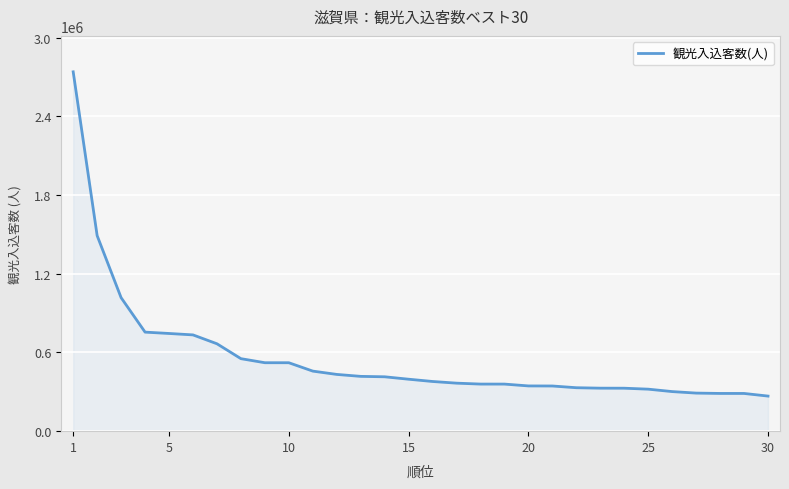

What is the difference between the maximum and minimum values?

2472724